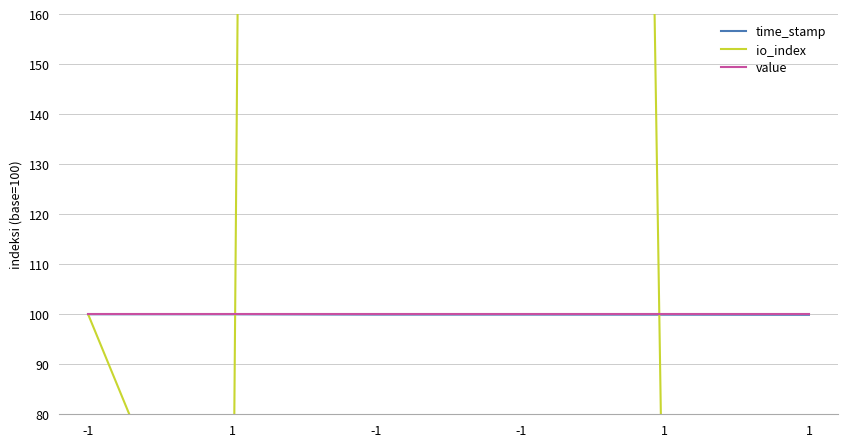

True or false: time_stamp has more than 1 points higher than both neighbors.

False